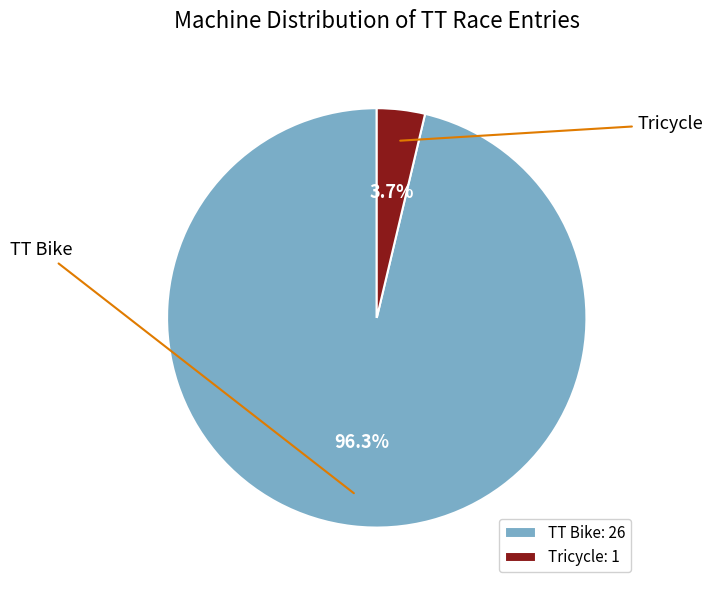

To the nearest percent, what is the difference between the largest and smallest slice percentages?

93%